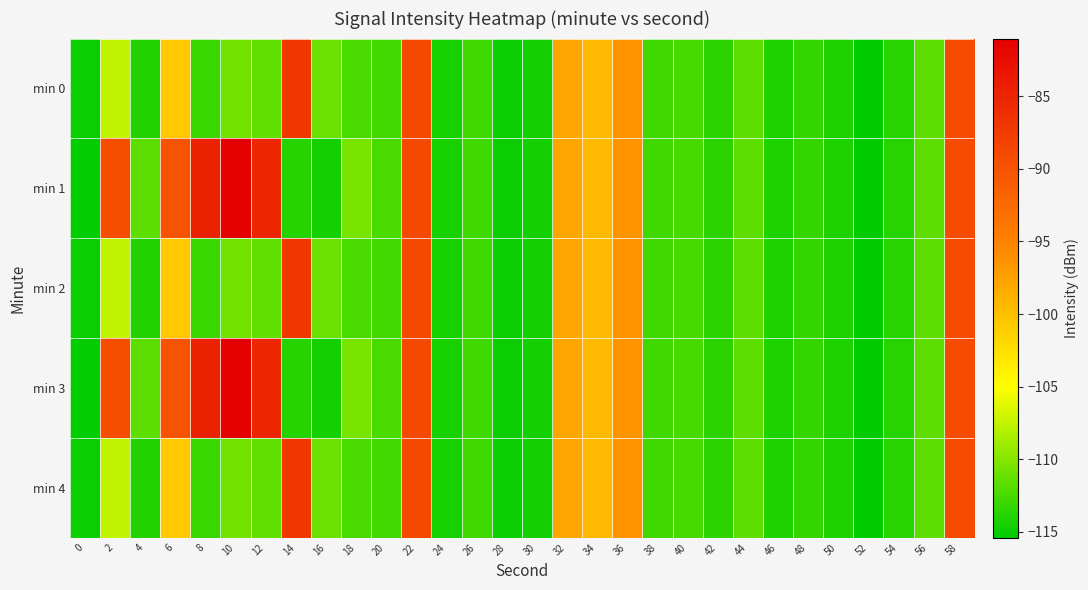

How many data points does each series have?

30